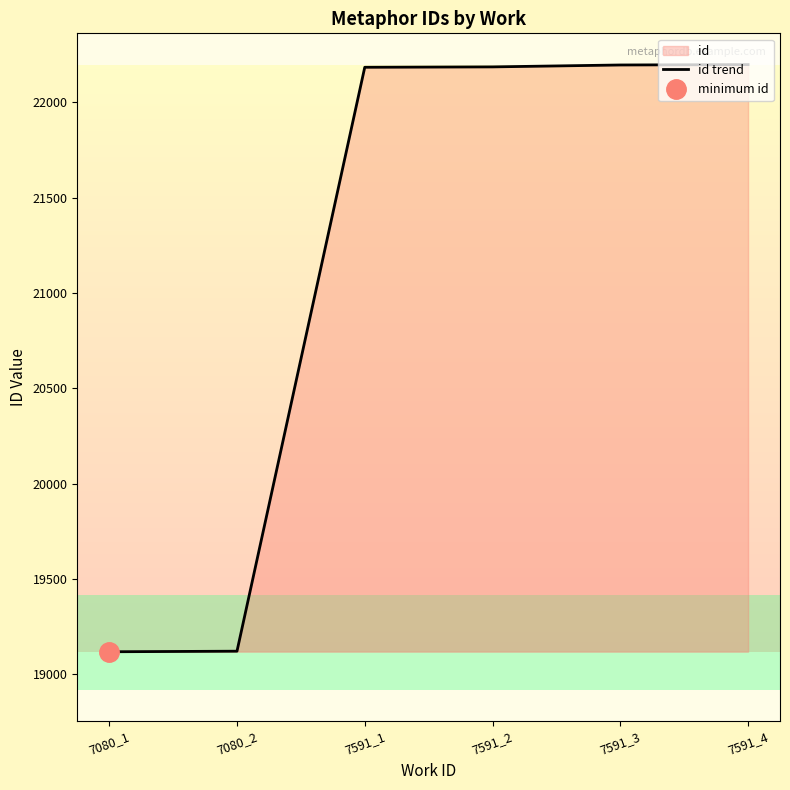

The chart shows a value of 10538 at 7591_3. True or false?

False